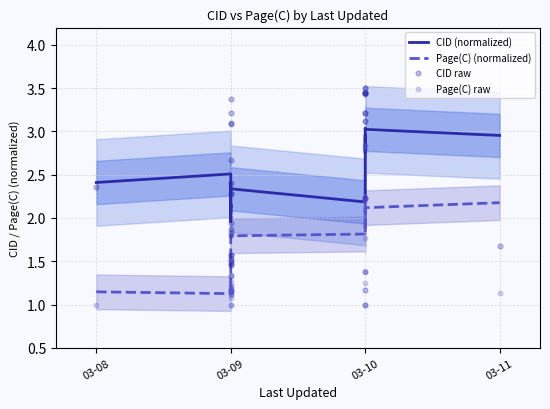

Is the value of Page(C) (normalized) at 03-10 greater than the value of Page(C) raw at 03-09?

Yes